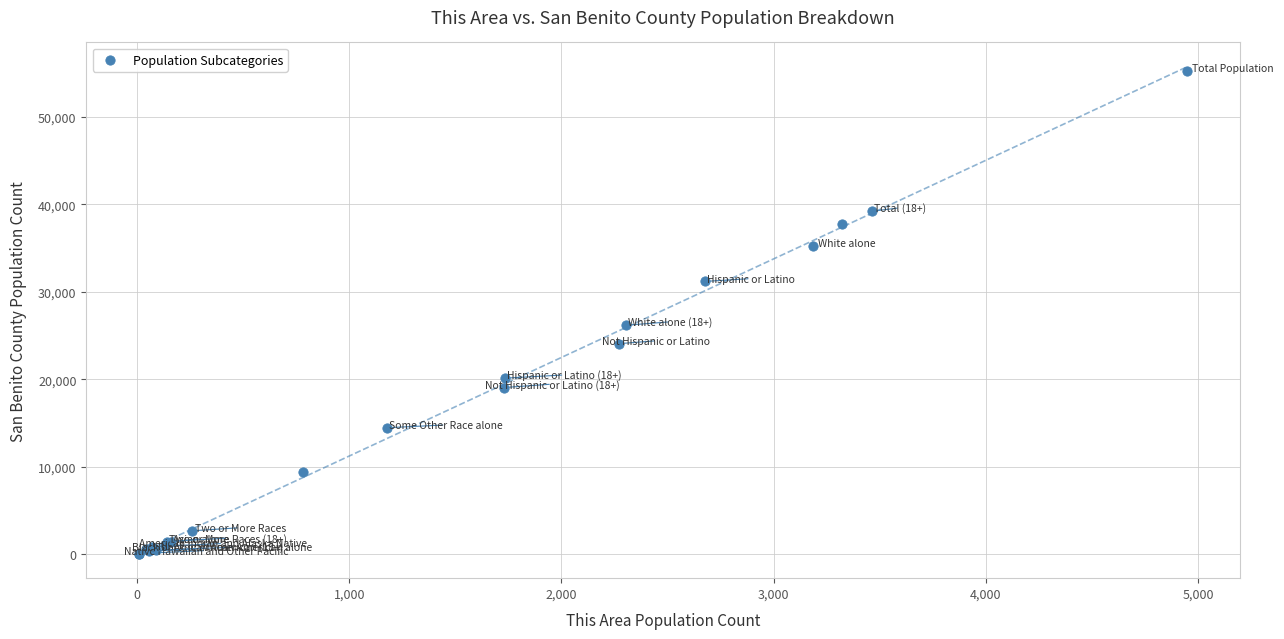

What Y value in the scatter plot is closest to 27670?

26181